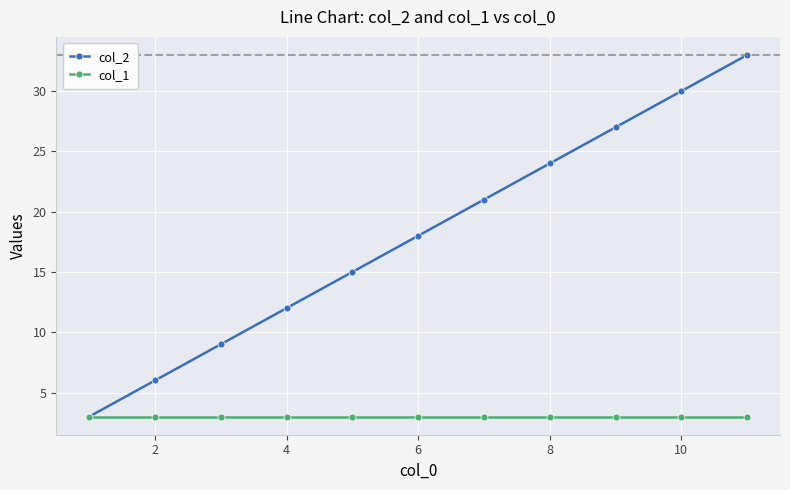

List the series in order of their peak value, highest first.

col_2, col_1